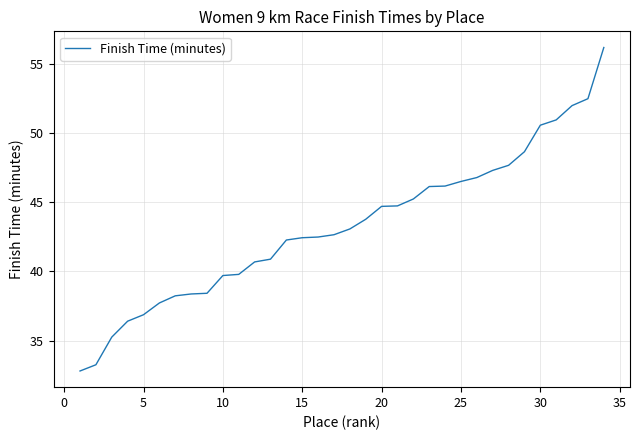

What is the average value?

43.3